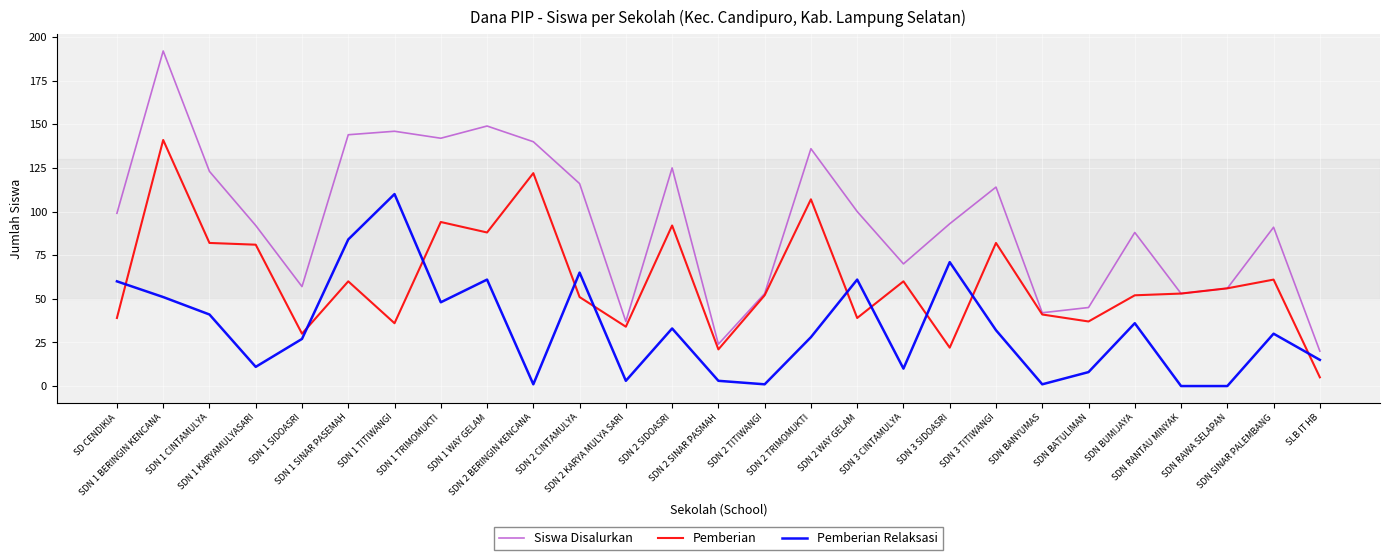

How many lines are shown in the chart?

3